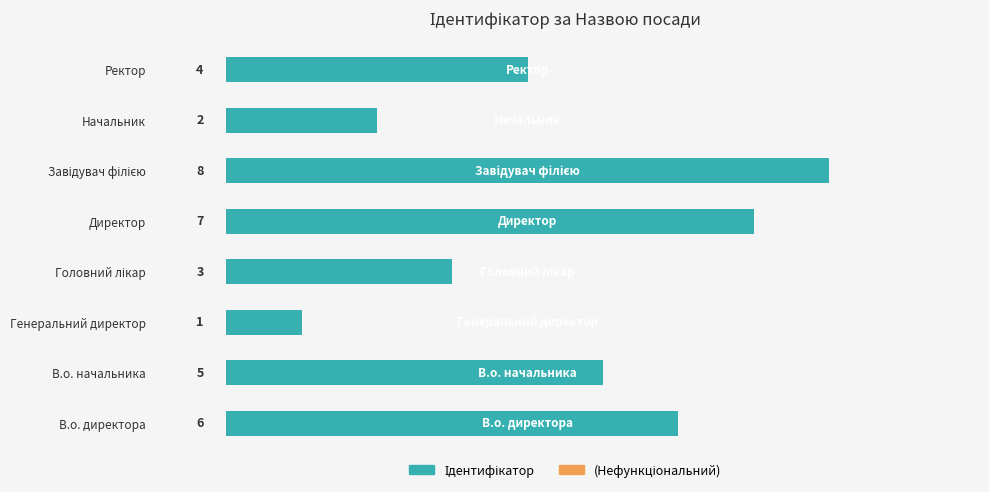

How many distinct data groups are displayed?

1